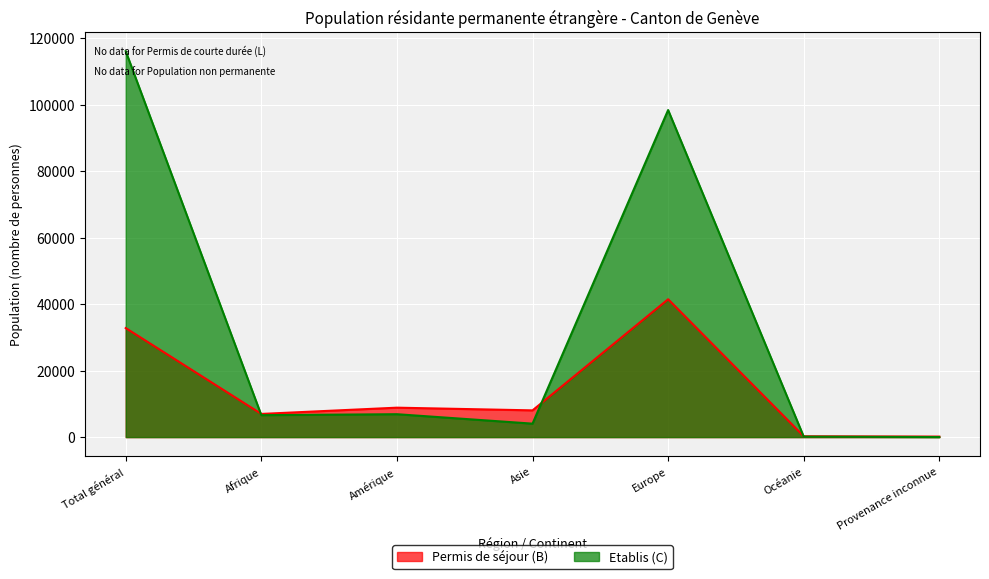

True or false: Etablis (C) has a value of 140 at Océanie.

True